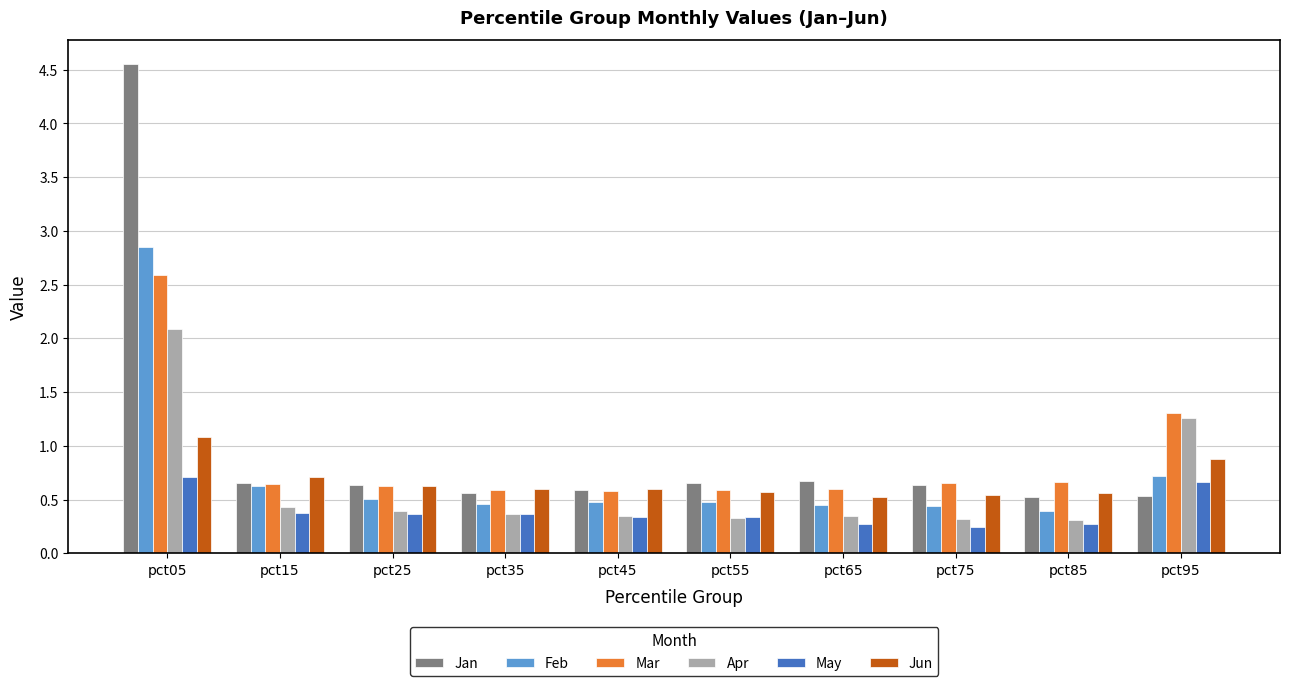

What is the total value across all series at pct25?

3.1